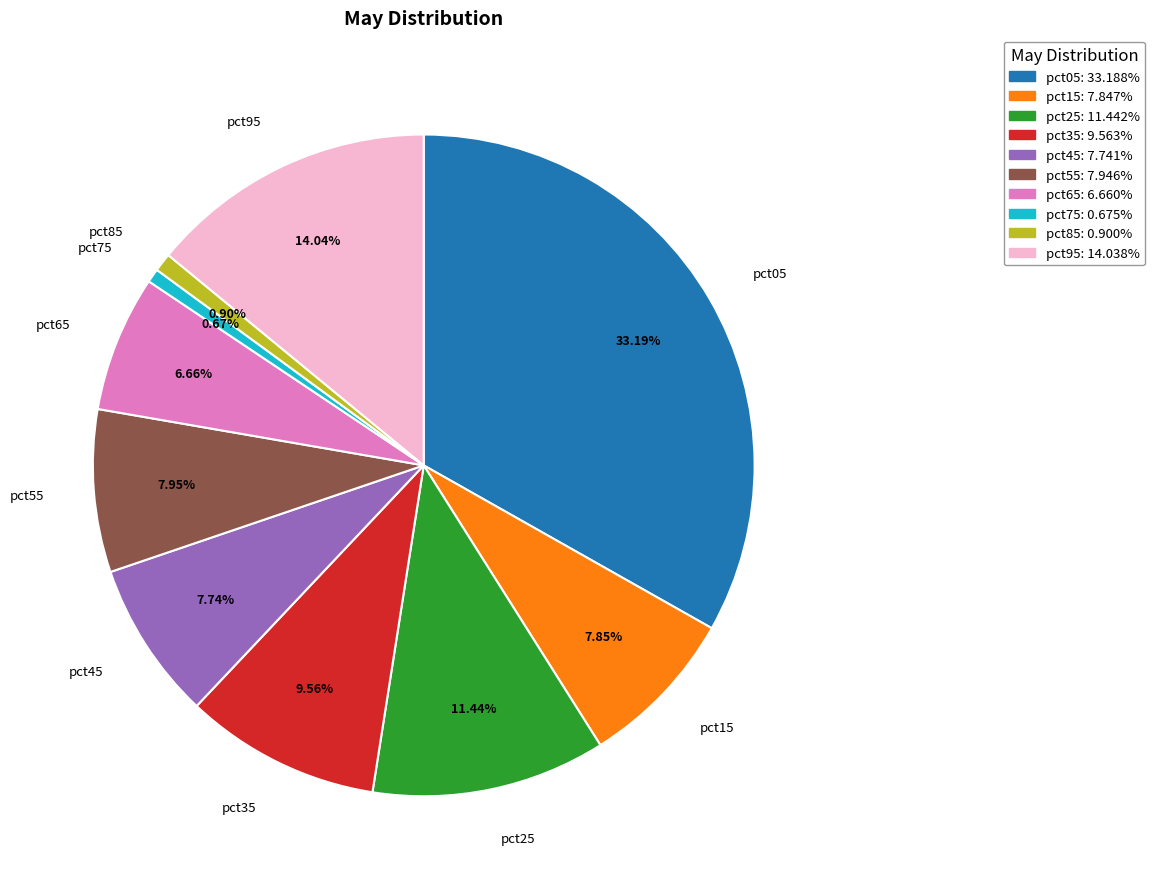

Is pct55 the majority of the pie?

No